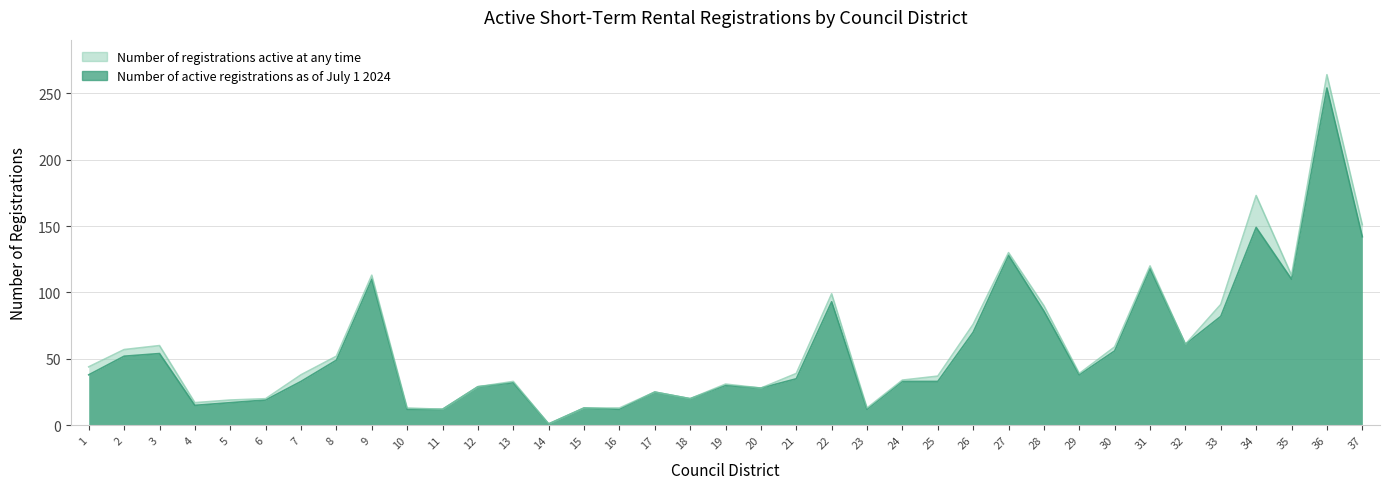

Which category has the lowest value across all series?

14